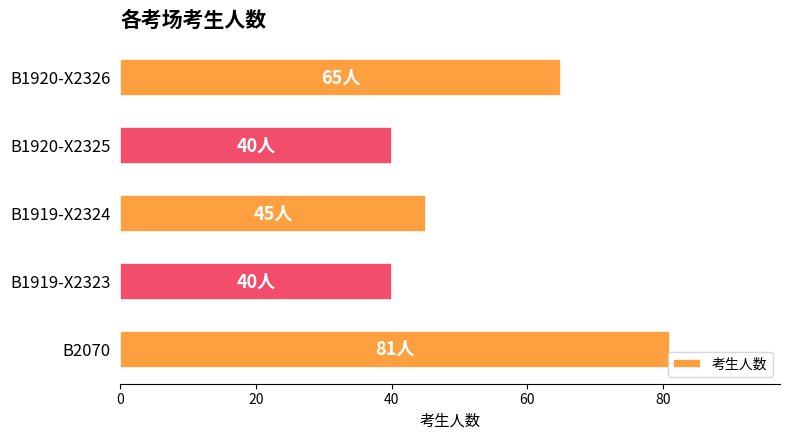

What is the change in value from B2070 to B1919-X2324?

-36